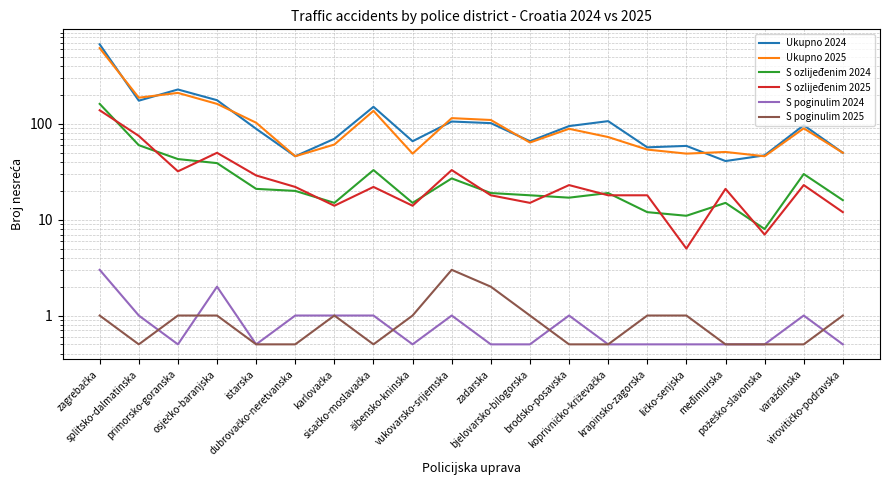

Is it true that Ukupno 2024 equals 345.4 at primorsko-goranska?

False